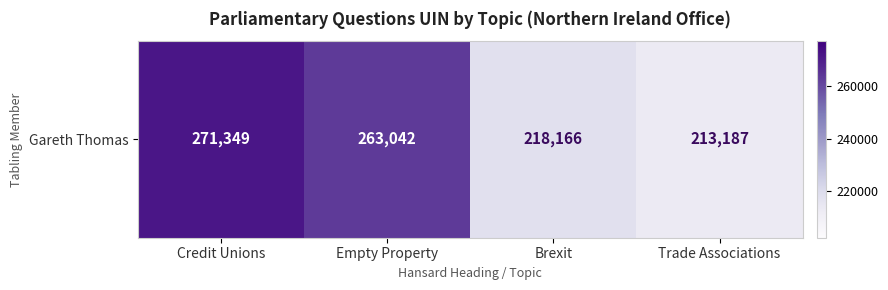

What is the difference between the maximum and minimum values?

58162